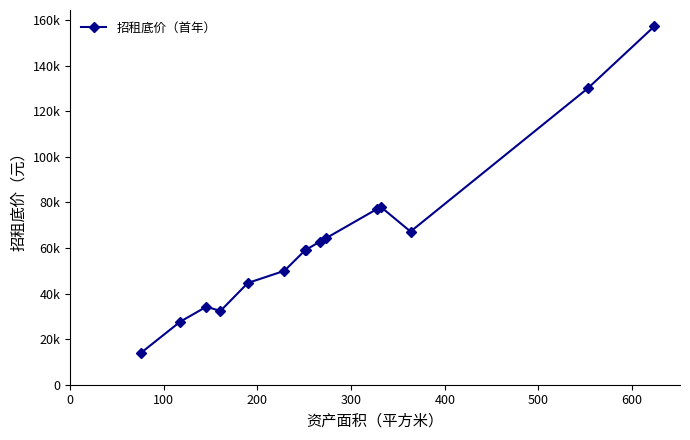

Does the chart have visible grid lines?

No